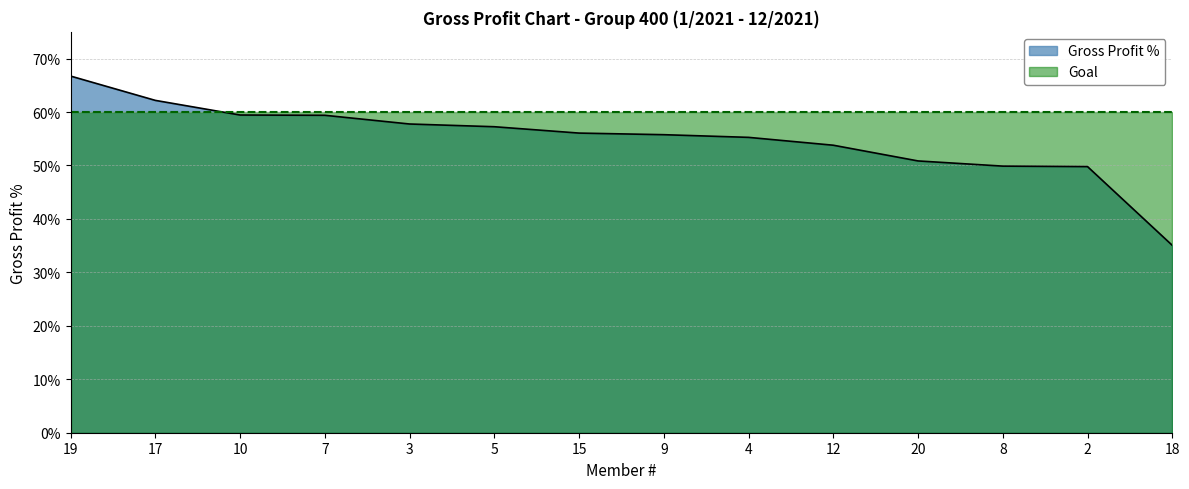

List the labels in order of value, largest first.

19, 17, 10, 7, 3, 5, 15, 9, 4, 12, 20, 8, 2, 18